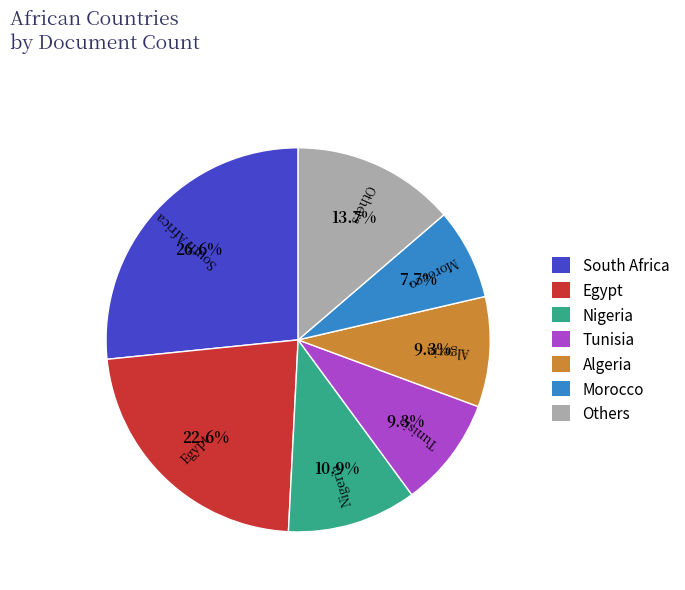

What percentage do Nigeria and Algeria together represent?

20.2%